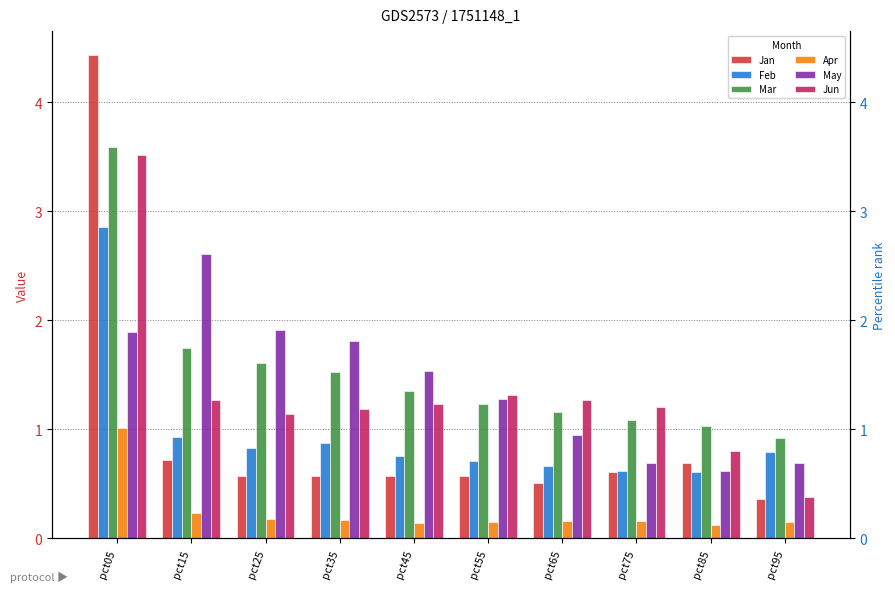

How many bars are there in total?

60